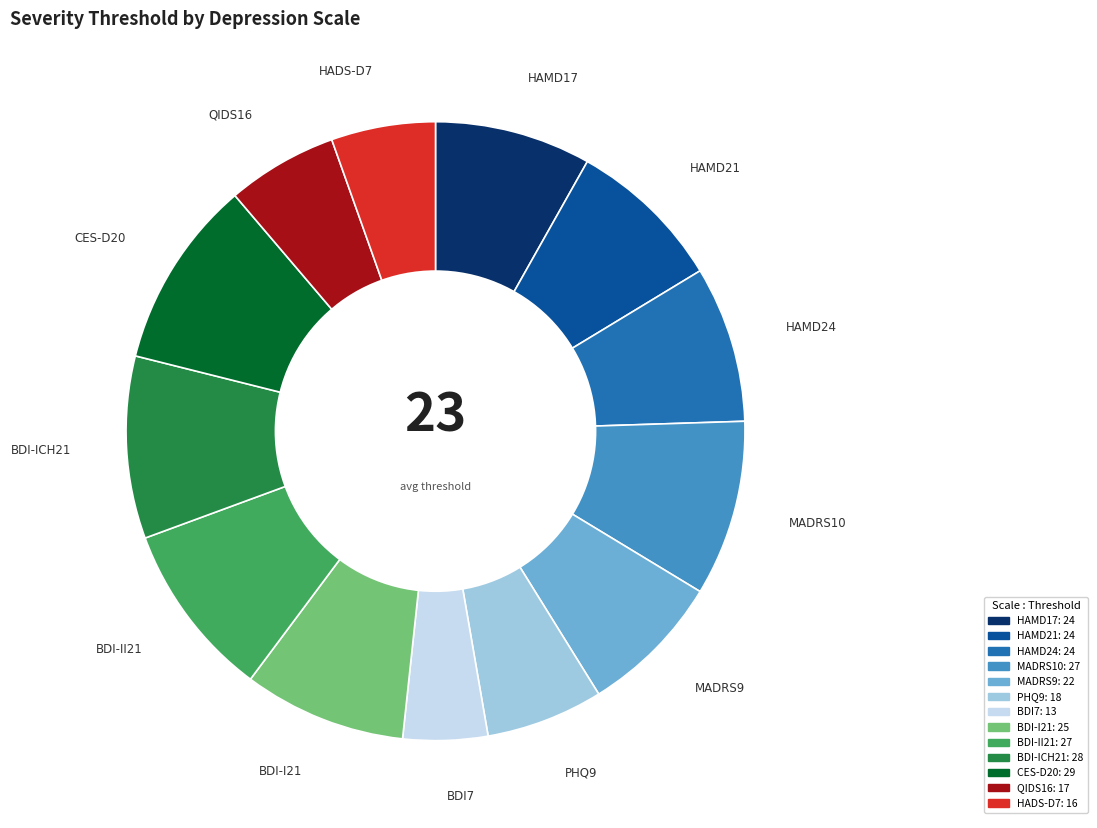

Is the sum of BDI-I21 and BDI-II21 greater than half?

No